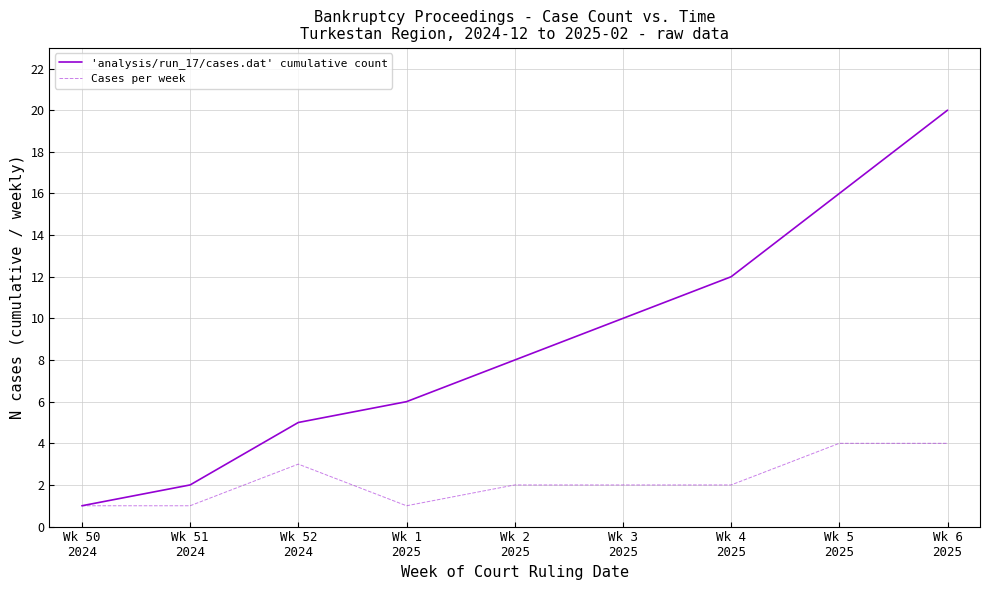

Reading left to right, list all the values displayed in this chart.

'analysis/run_17/cases.dat' cumulative count: 1	2	5	6	8	10	12	16	20
Cases per week: 1	1	3	1	2	2	2	4	4